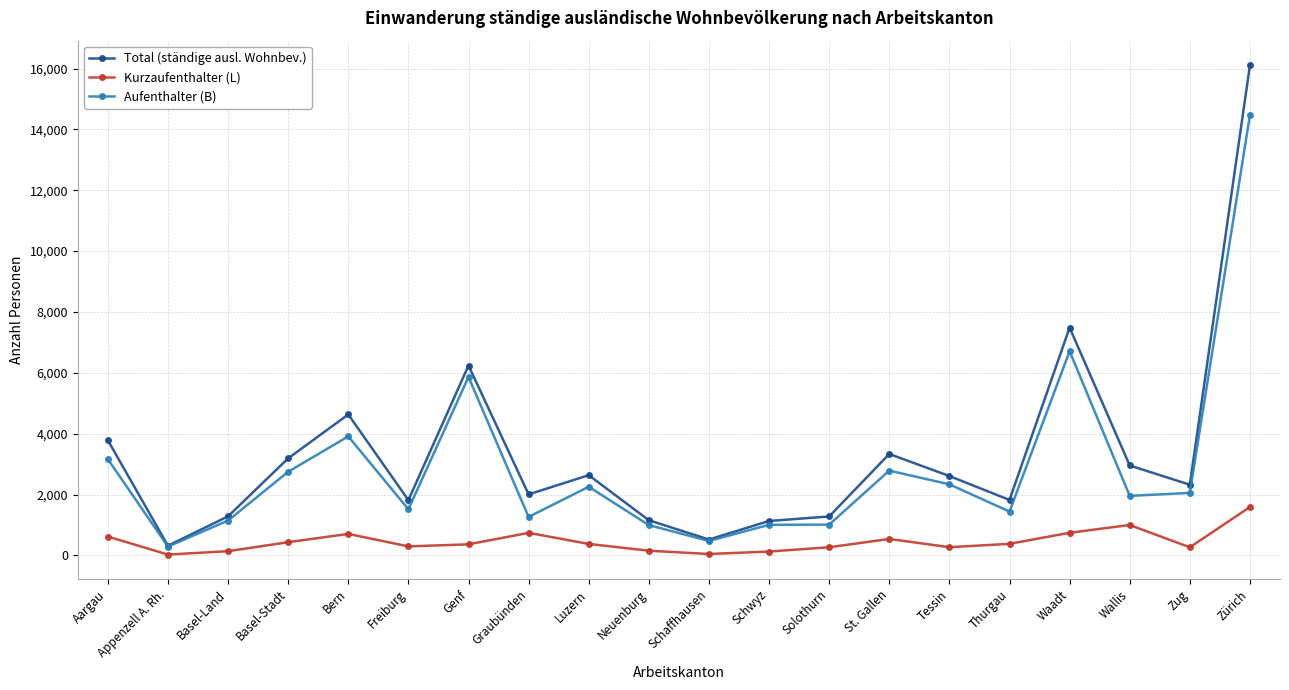

Is it true that Kurzaufenthalter (L) equals 363 at Genf?

True